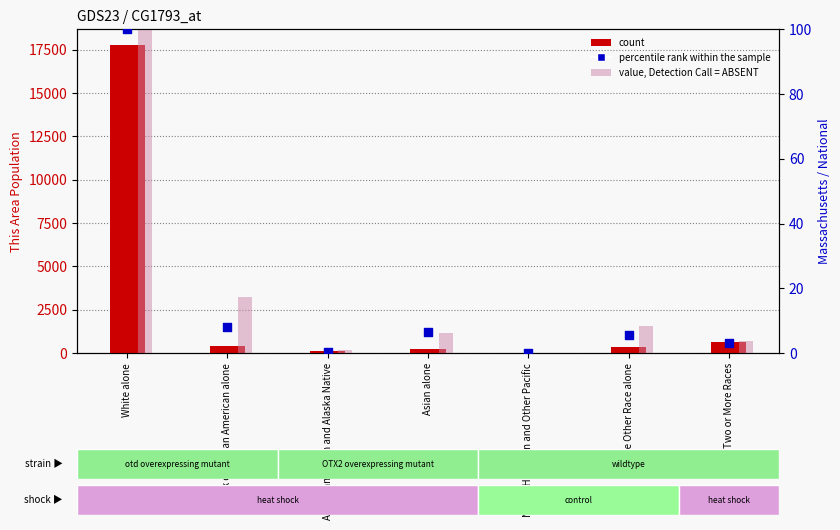

Is the value of percentile rank within the sample (Massachusetts) at American Indian and Alaska Native greater than the value of count (This Area) at American Indian and Alaska Native?

No